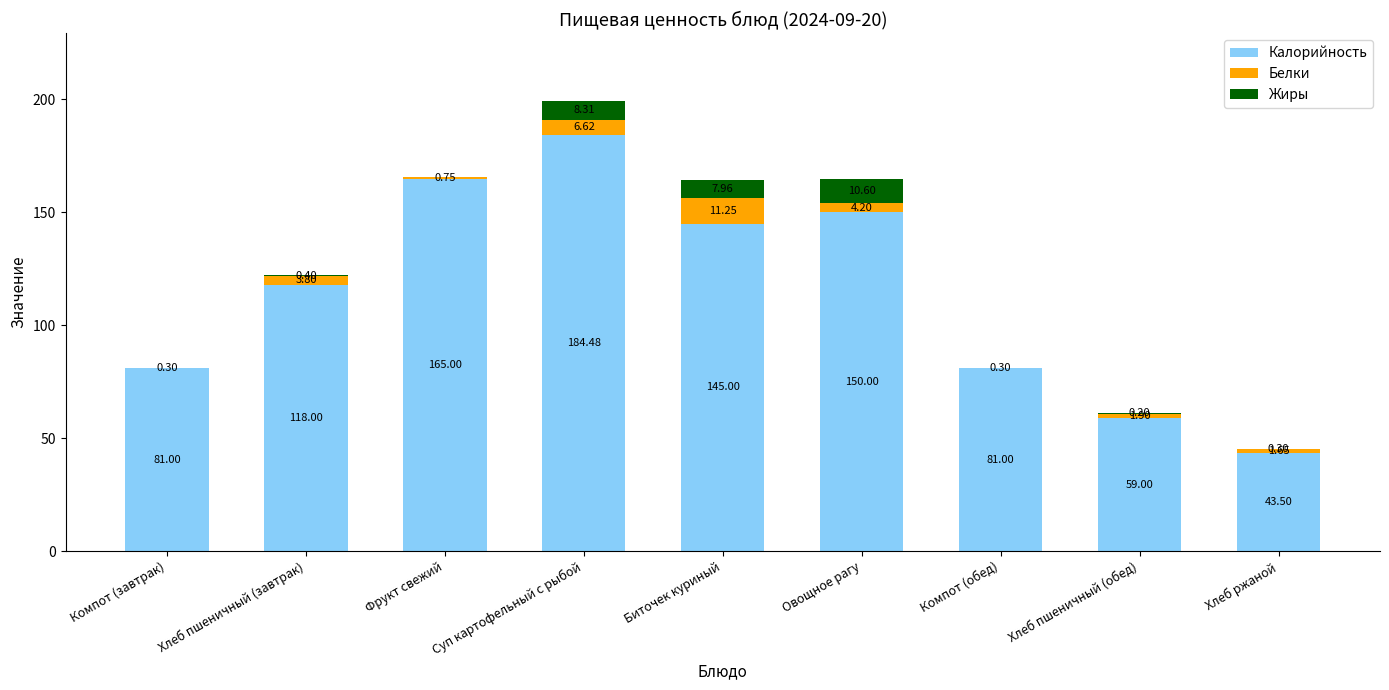

What is the total value across all series at Компот (завтрак)?

81.3